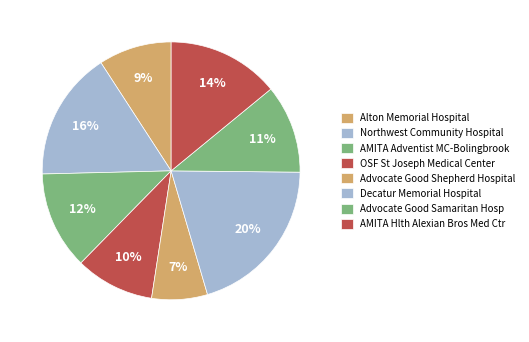

True or false: AMITA Hlth Alexian Bros Med Ctr accounts for 21% of the total.

False